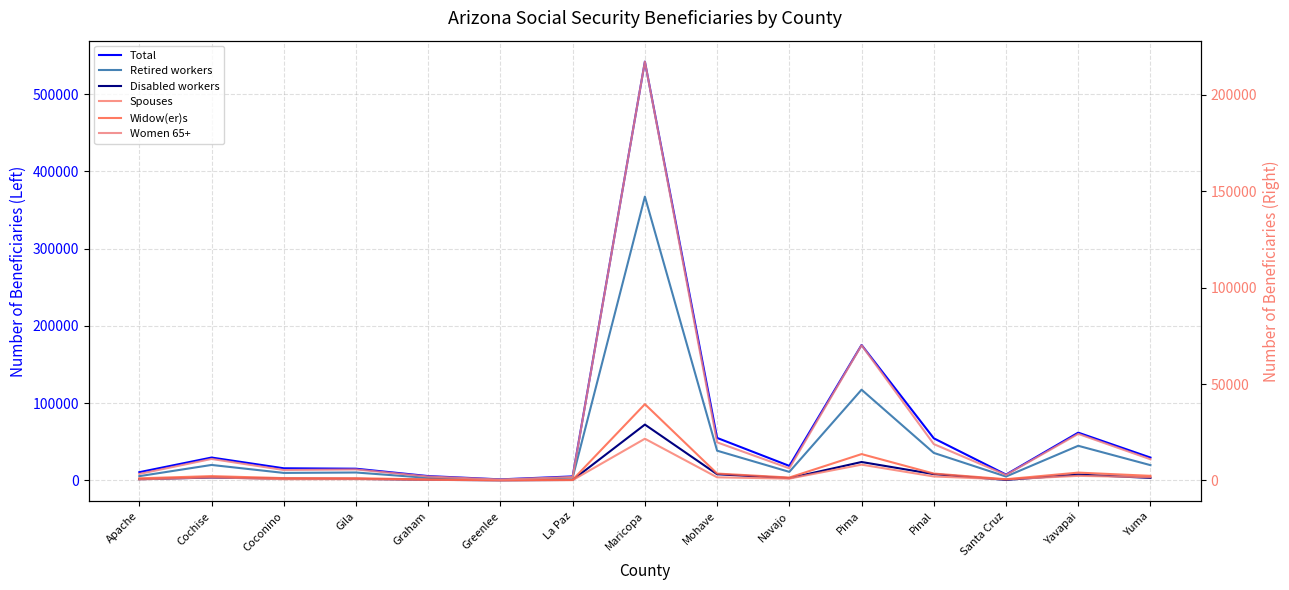

Which category has the lowest value across all series?

Greenlee